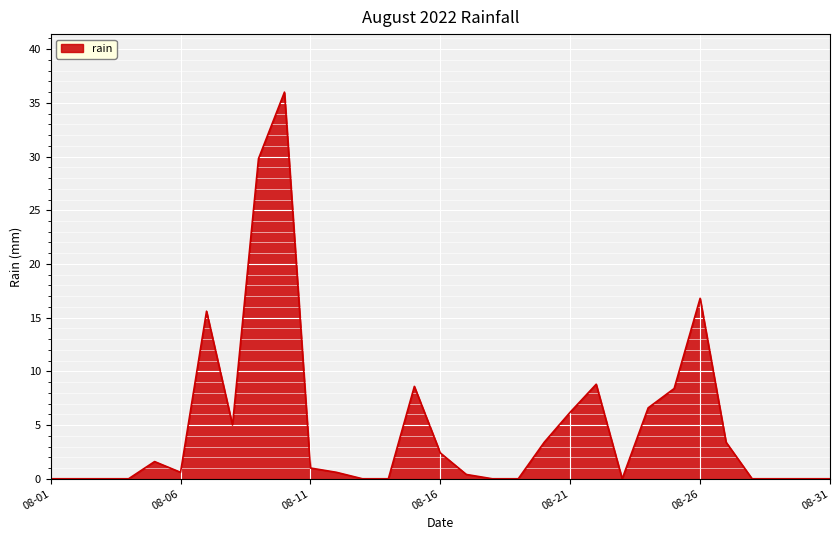

How many lines are shown in the chart?

1